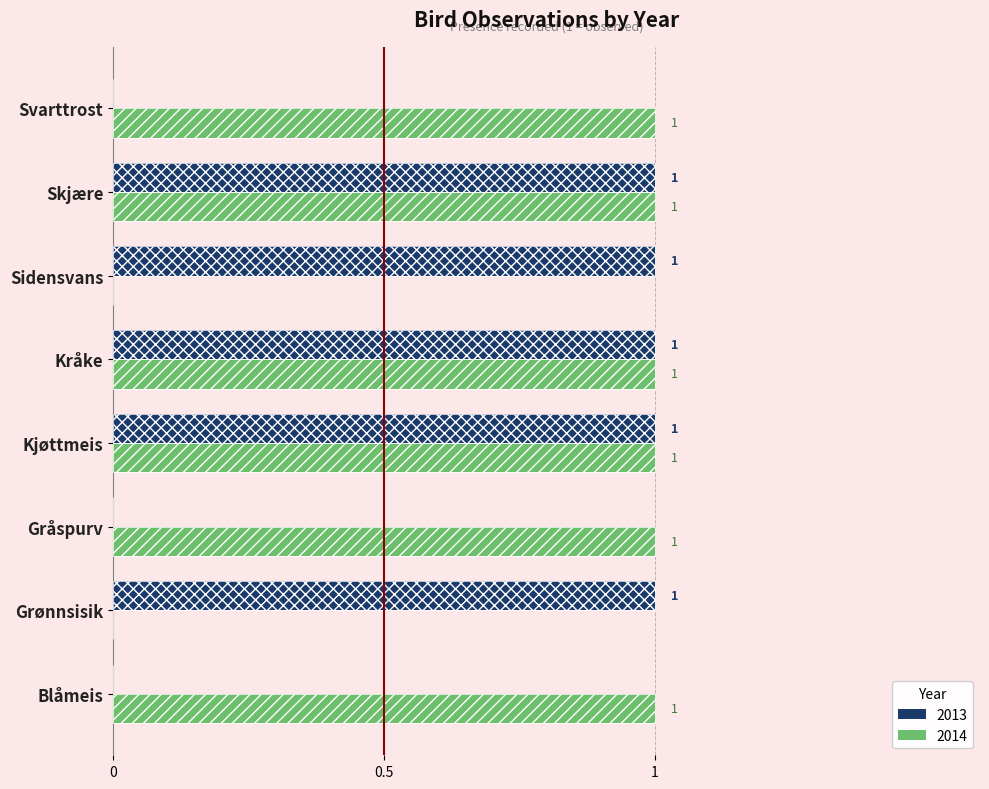

Is it true that 2013 equals 0 at Svarttrost?

True